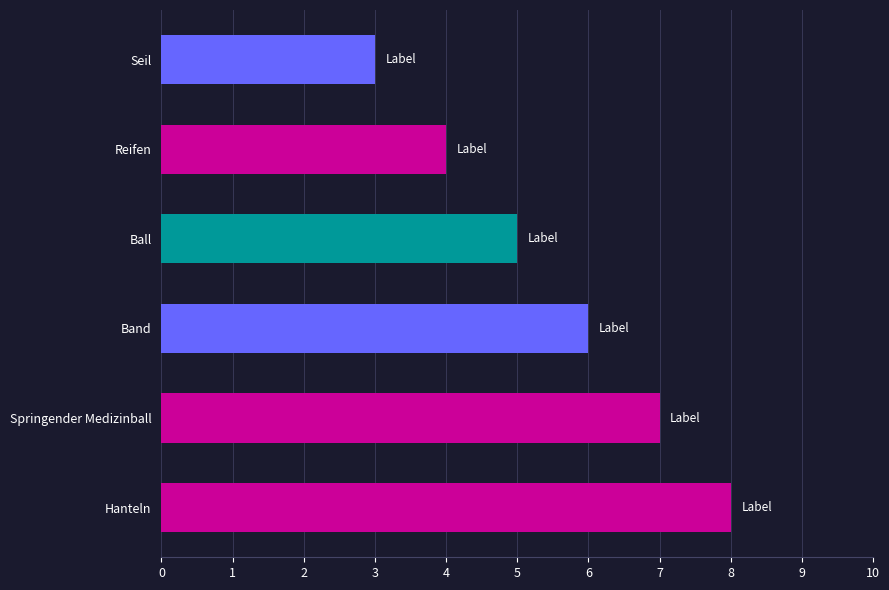

What is the label of the 3rd bar from the top?

Ball